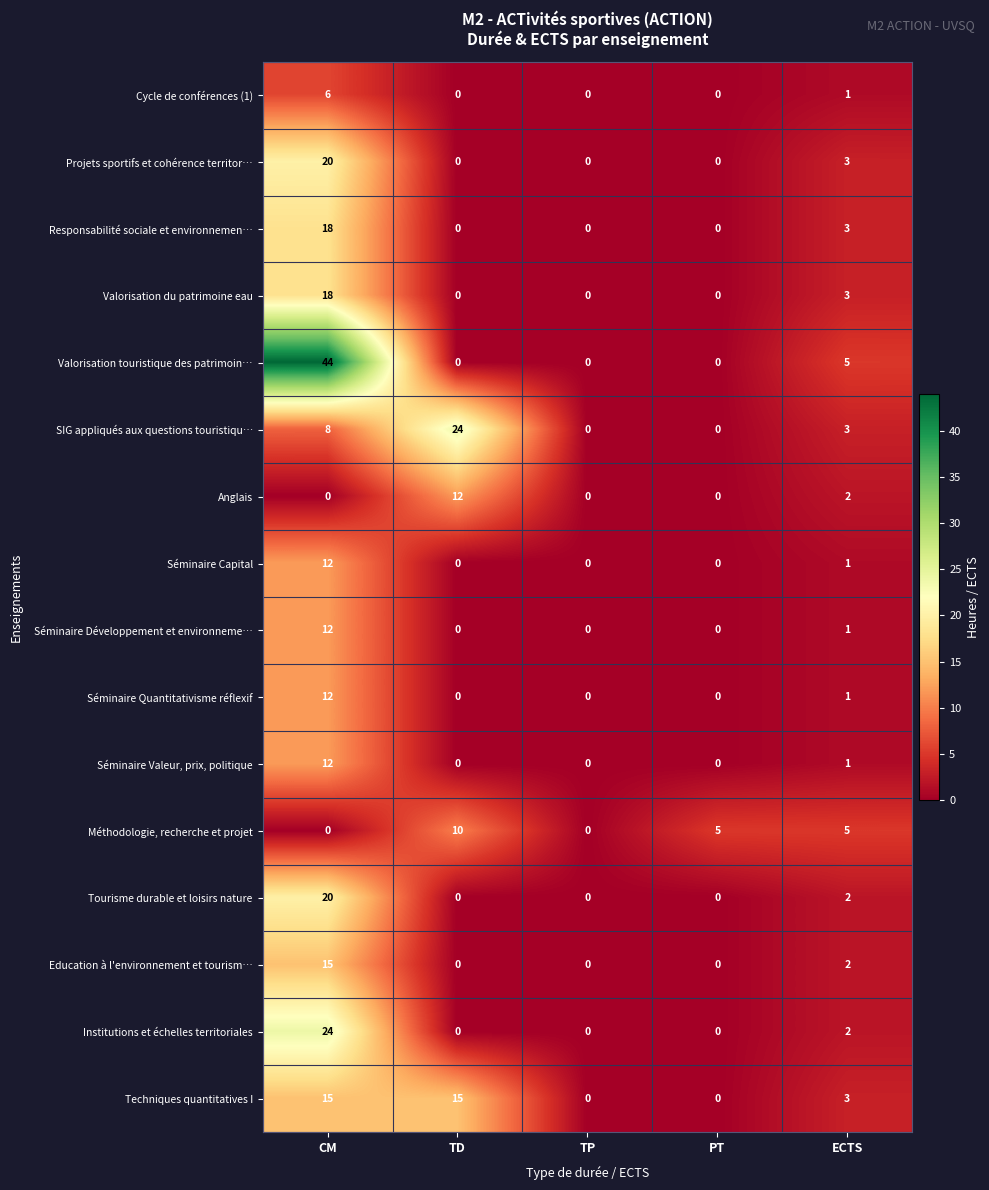

What is the average value of the Tourisme durable et loisirs nature series?

4